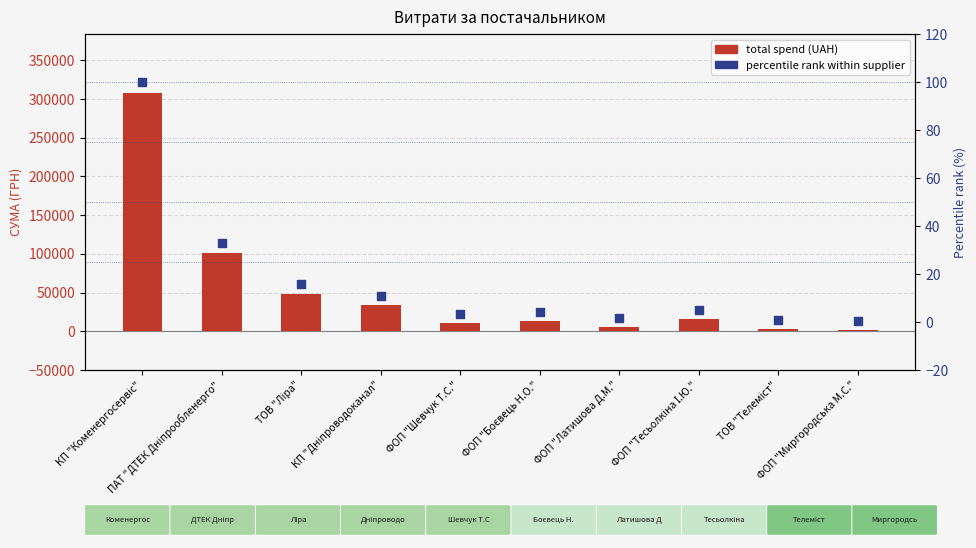

Is the value of total spend (UAH) at ФОП "Шевчук Т.С." greater than the value of percentile rank within supplier at ФОП "Боєвець Н.О."?

Yes